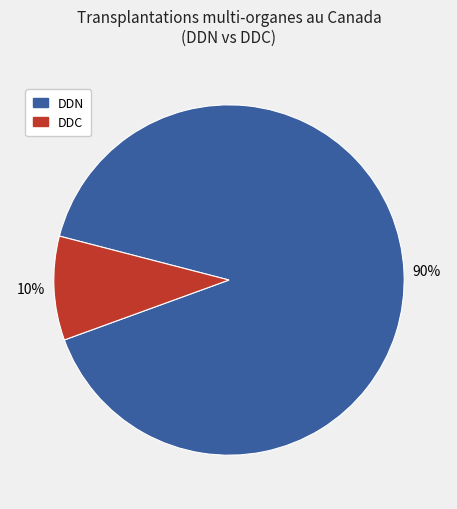

To the nearest percent, what is the average slice percentage?

50%